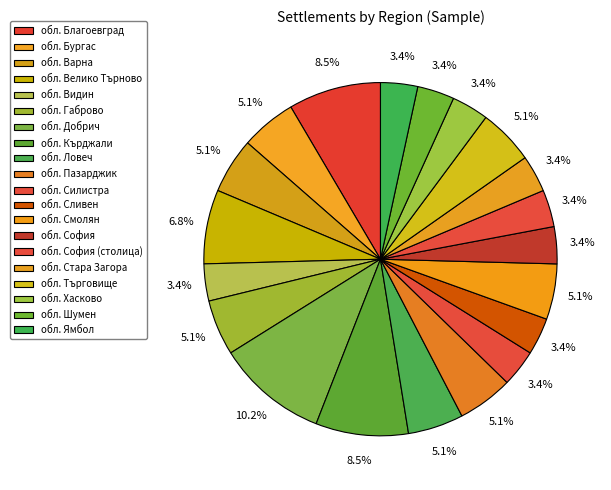

What is the largest slice in the pie chart?

обл. Добрич